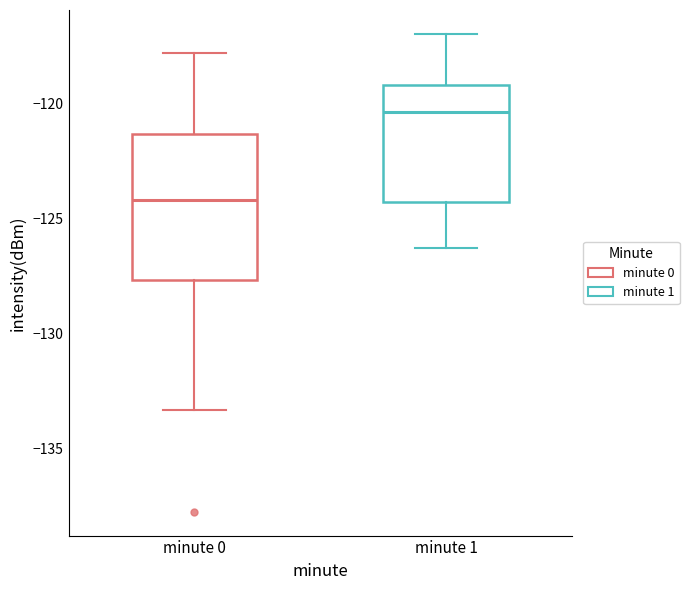

Reading left to right, transcribe this box plot: for each box, give where its median line is, the range the box spans, and where its two whiskers end, as read against the y-axis. The values are not printed on the chart, so give them approximately, as read against the axis.

minute 0: median -124.0, box -127.5 to -121.5, whiskers -133.5 to -118.0
minute 1: median -120.5, box -124.5 to -119.0, whiskers -126.5 to -117.0